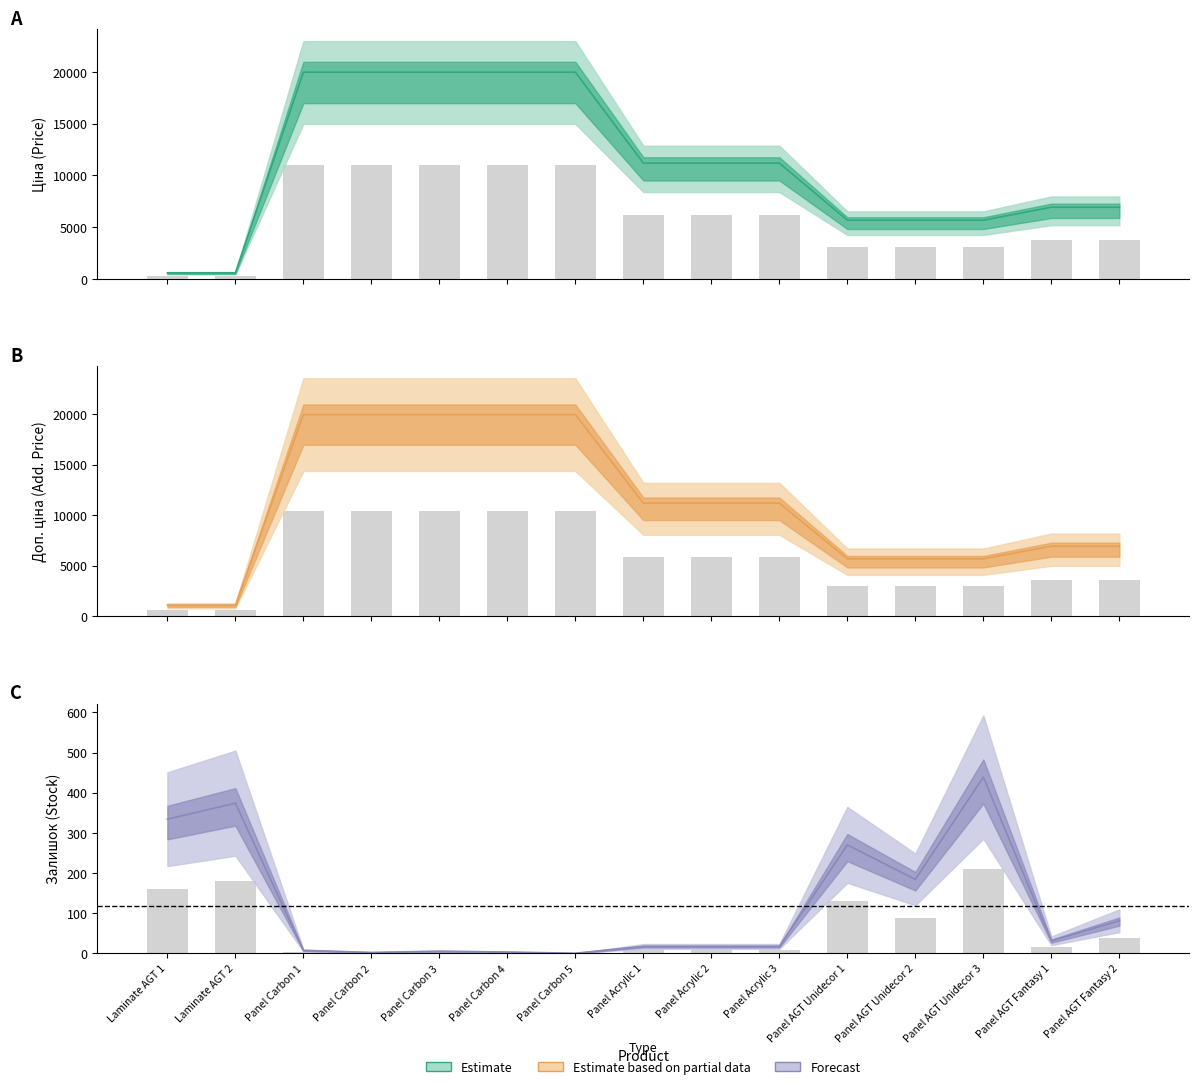

How many values in the Залишок series exceed 17?

7